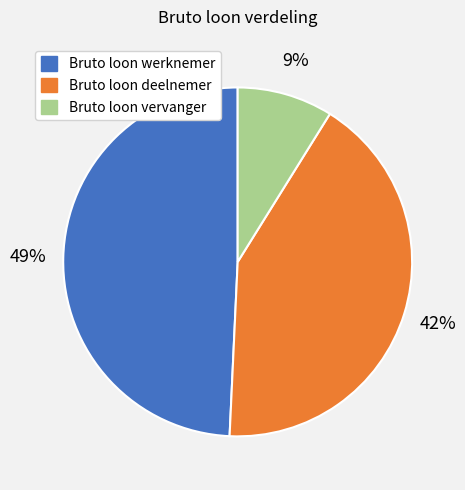

Count the number of slices in the pie.

3